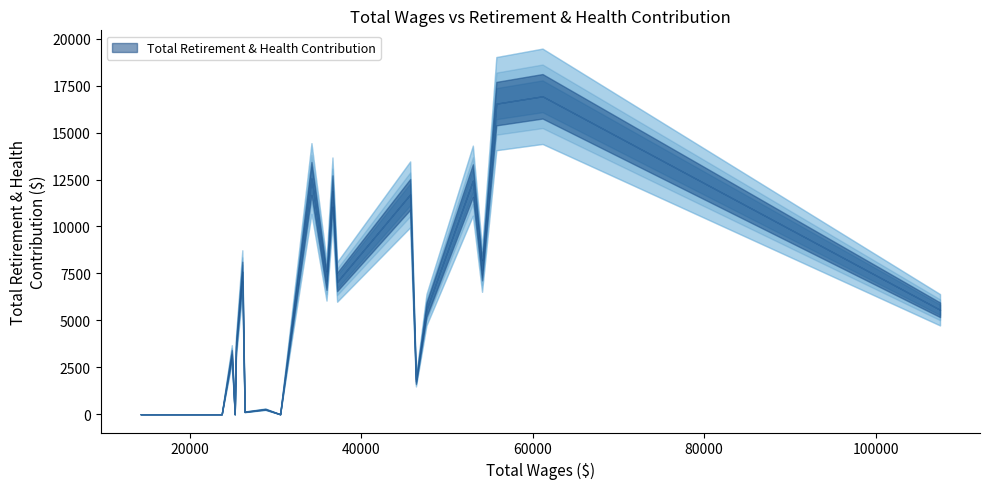

Which category has the highest value across all series?

61133